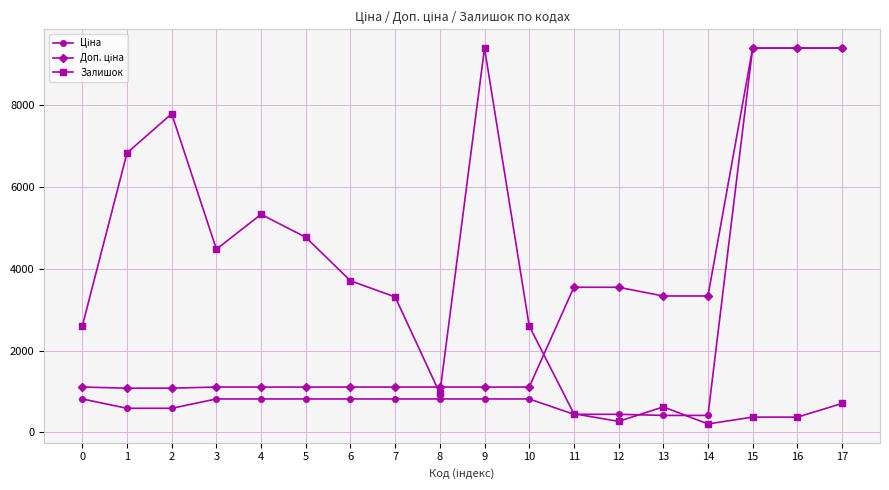

True or false: Залишок has more than 1 interior local peaks.

True